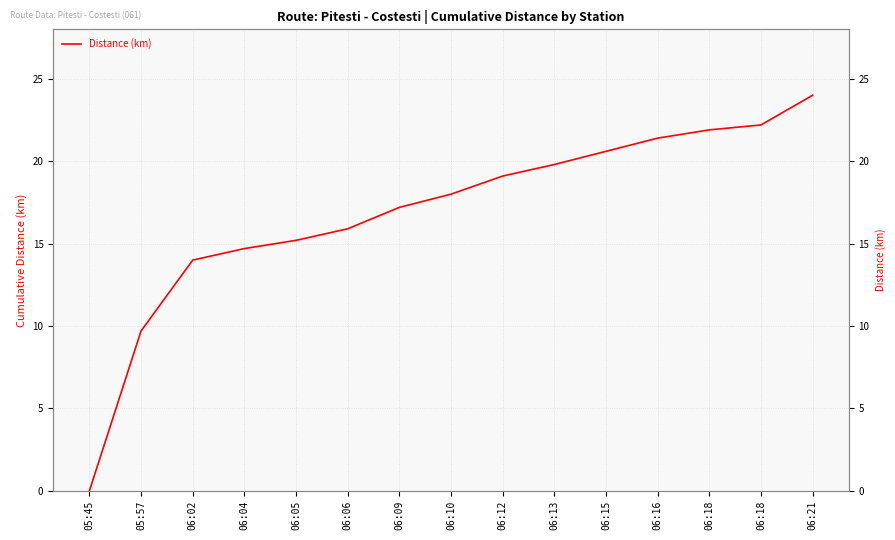

What is the maximum value shown in the chart?

24.0